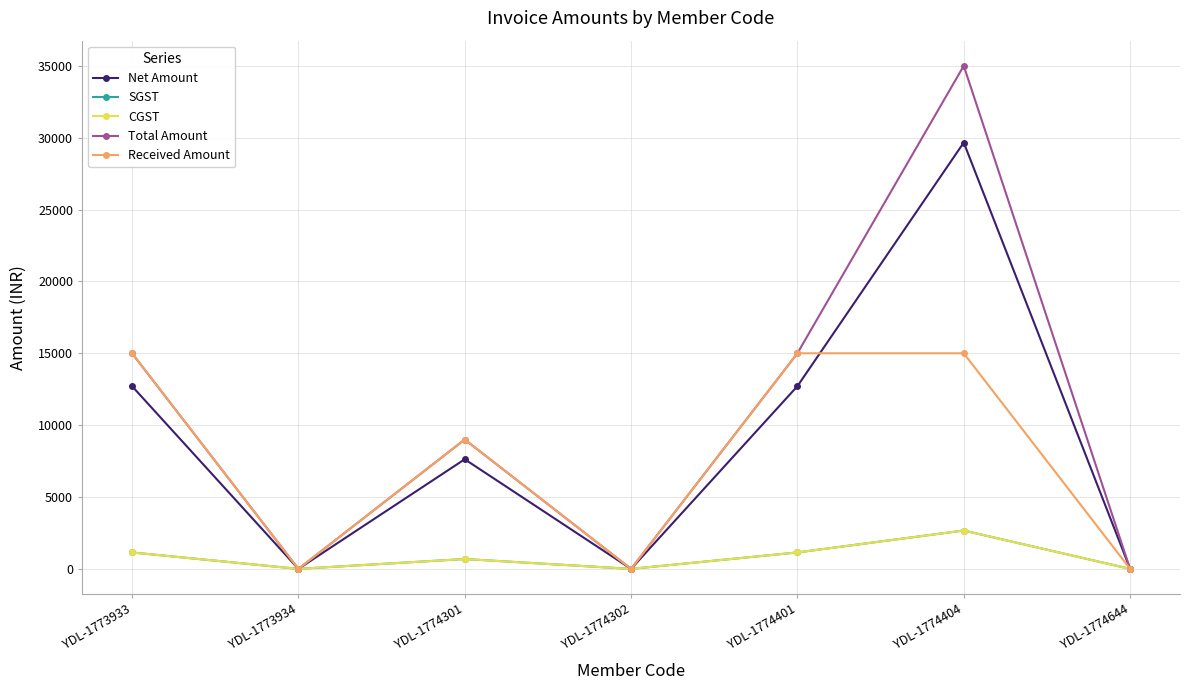

At which label does CGST reach its minimum?

YDL-1773934